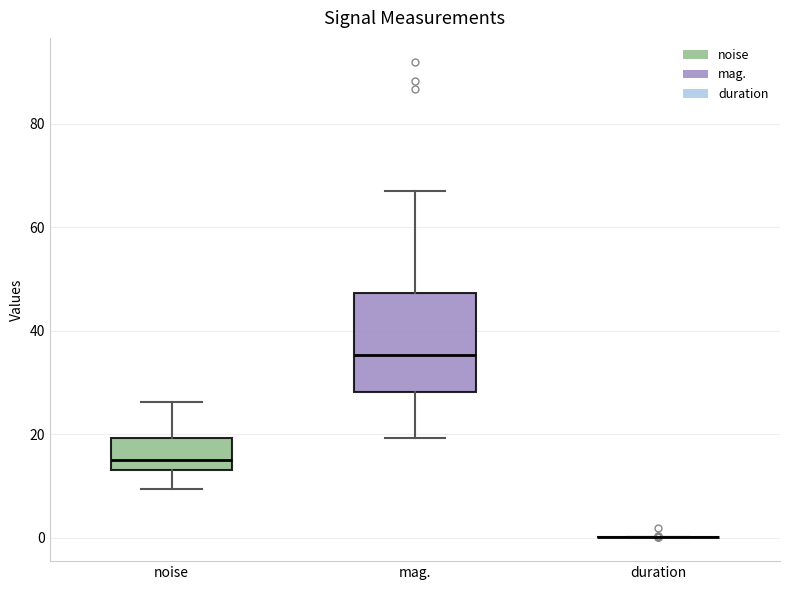

Comparing the boxes themselves (not the whiskers), which one is the tallest?

mag.